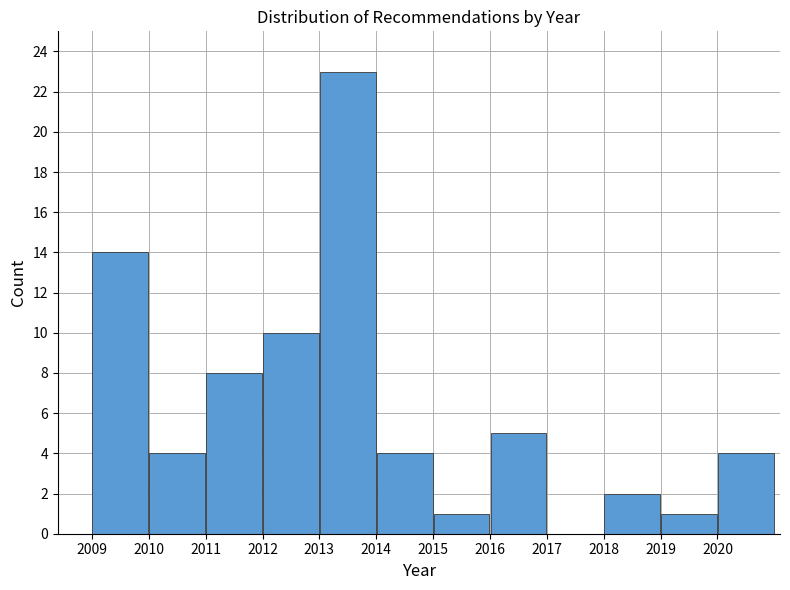

Reading left to right, transcribe this chart: for each bar, give the range it covers on the x-axis and its height. The values are not printed on the chart, so give them approximately, as read against the axis.

2009 to 2010: 14
2010 to 2011: 4
2011 to 2012: 8
2012 to 2013: 10
2013 to 2014: 23
2014 to 2015: 4
2015 to 2016: 1
2016 to 2017: 5
2017 to 2018: 0
2018 to 2019: 2
2019 to 2020: 1
2020 to 2021: 4